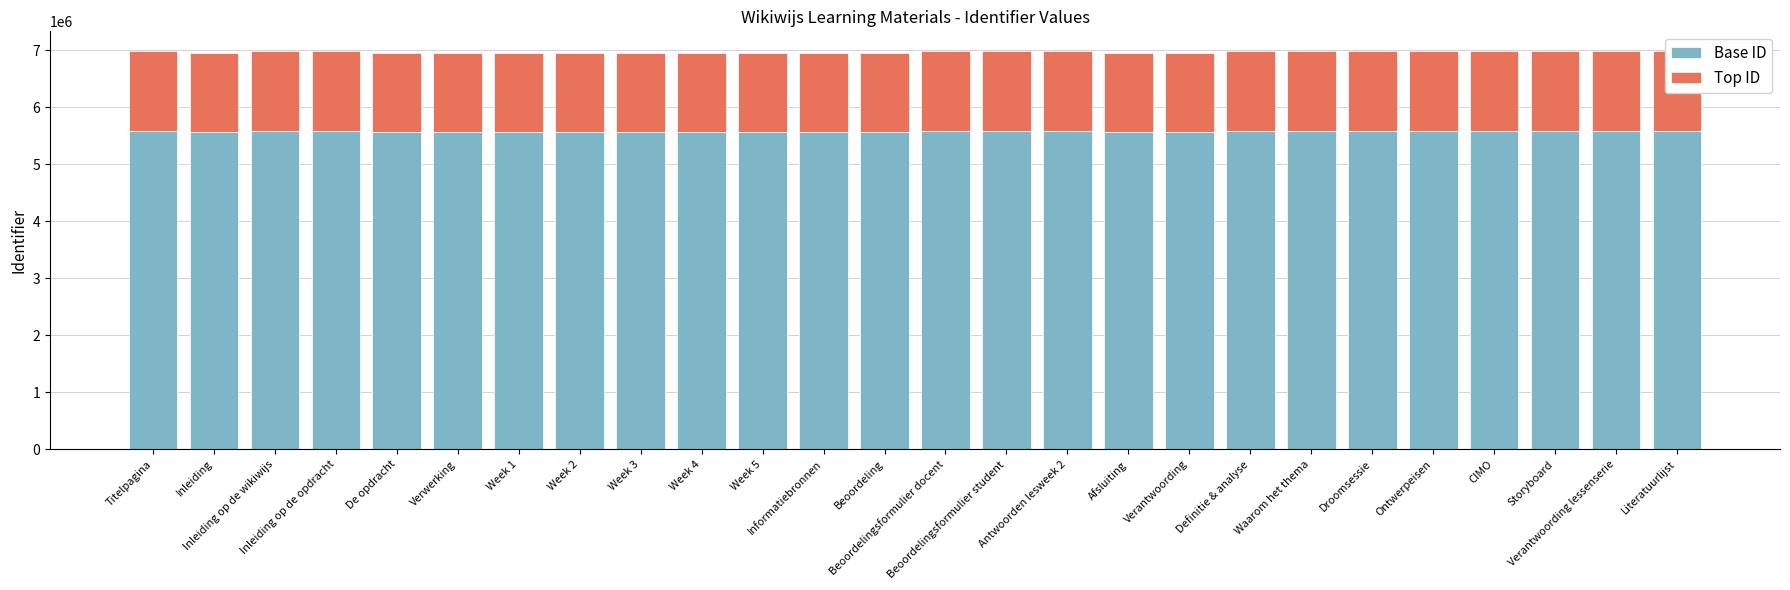

True or false: Base ID has a value of 8449632.6 at Droomsessie.

False